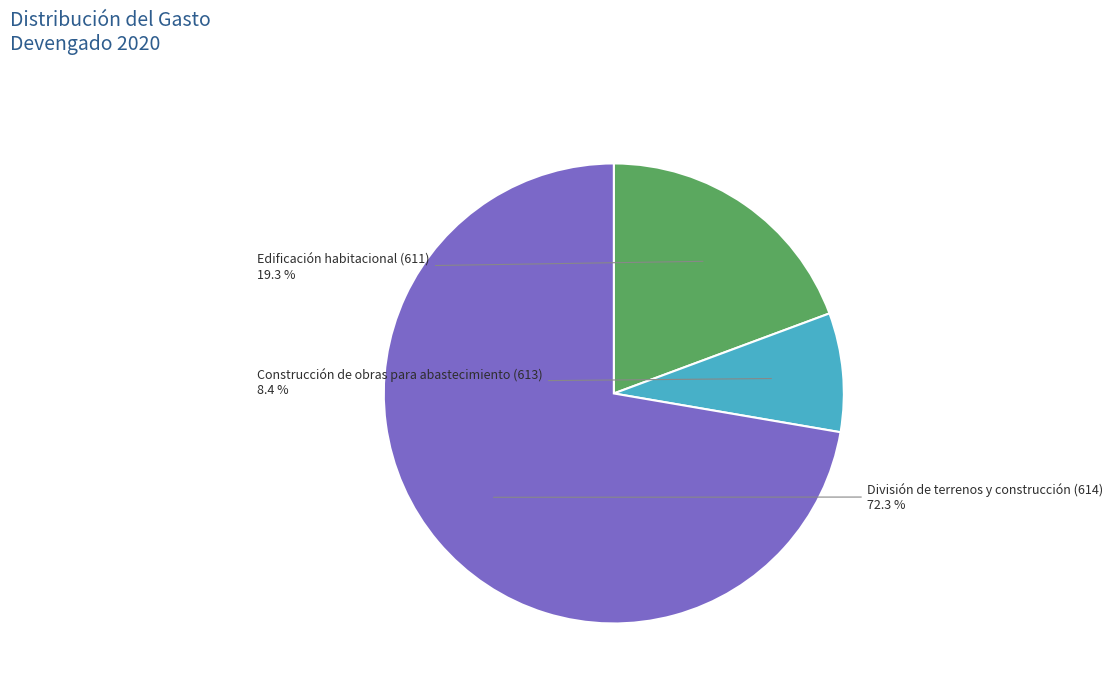

True or false: Construcción de obras para abastecimiento (613) accounts for 8% of the total.

True